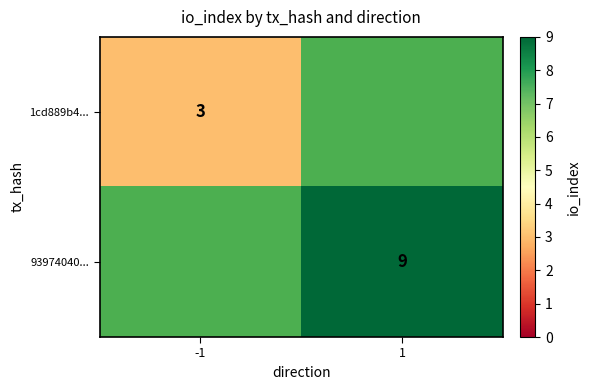

The value of 1cd889b4... at -1 is 3. True or false?

True